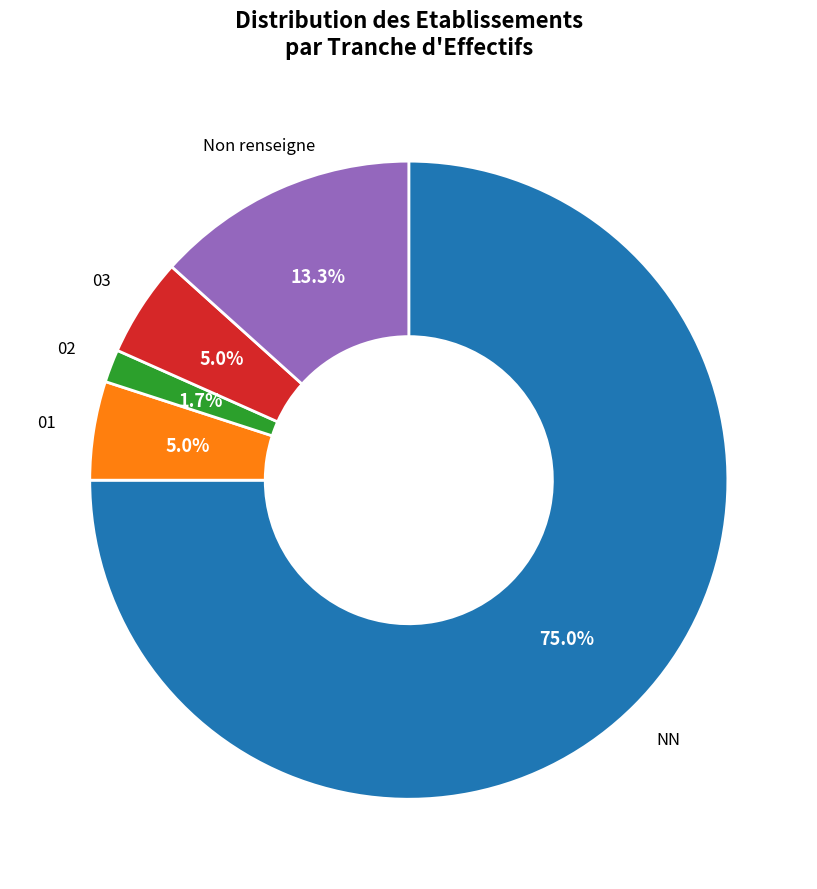

What is the largest slice in the pie chart?

NN